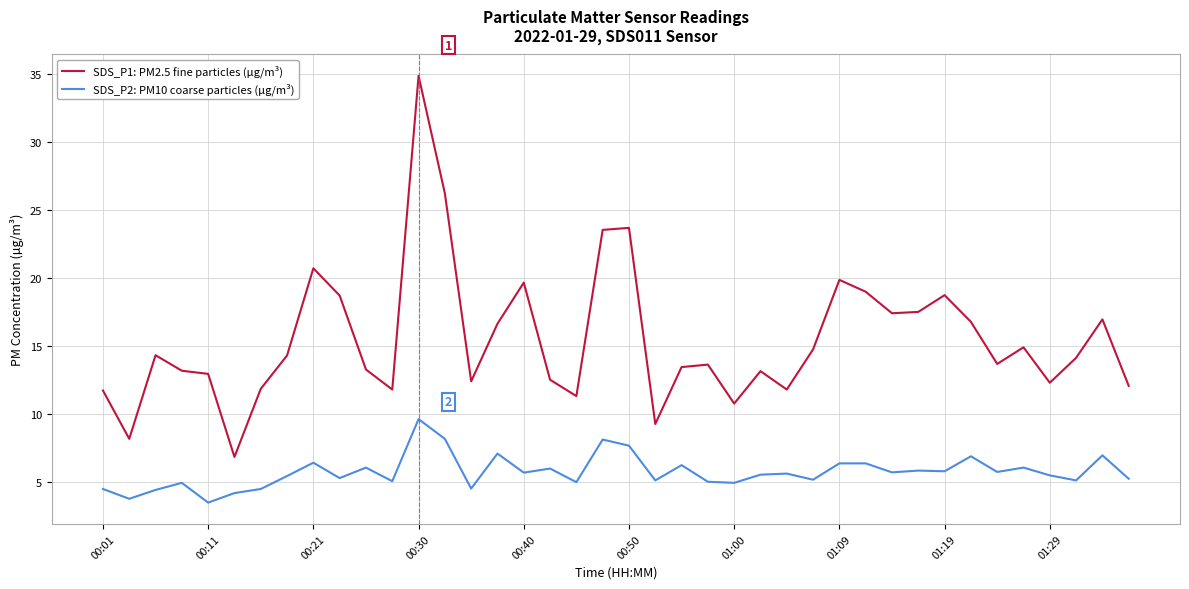

True or false: SDS_P1: PM2.5 fine particles (µg/m³) and SDS_P2: PM10 coarse particles (µg/m³) cross at least once.

False